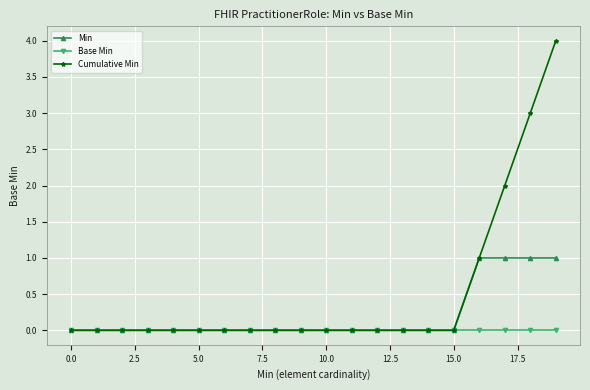

List the series in order of their overall mean, lowest first.

Base Min, Min, Cumulative Min